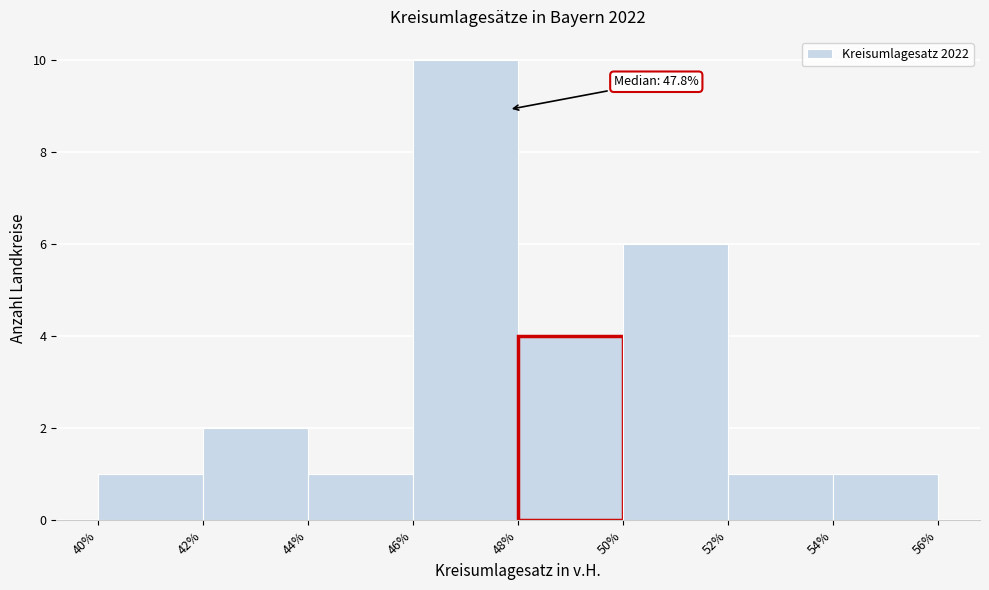

Which range on the x-axis has the tallest bar?

46% to 48%